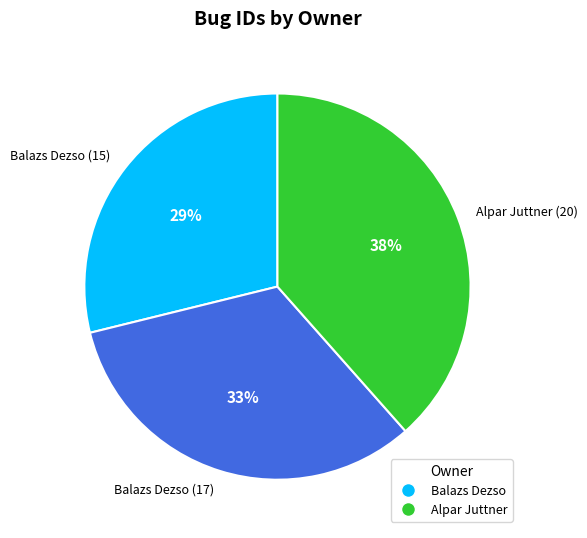

What percentage is the Balazs Dezso (15) slice, to the nearest percent?

29%